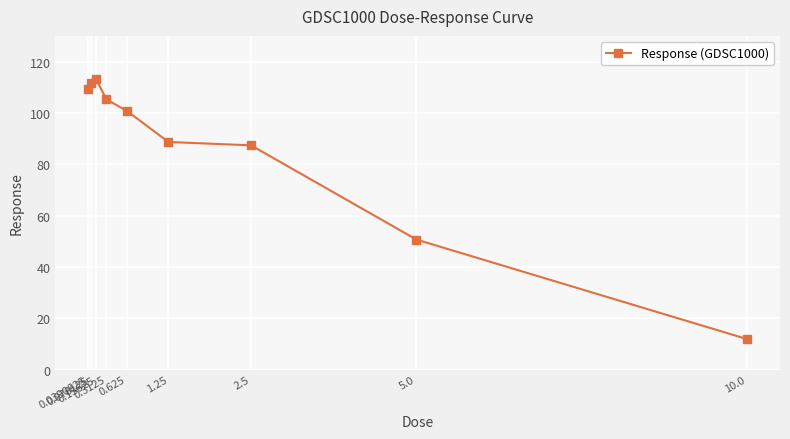

Between 2.5 and 0.0390625, which is larger?

0.0390625